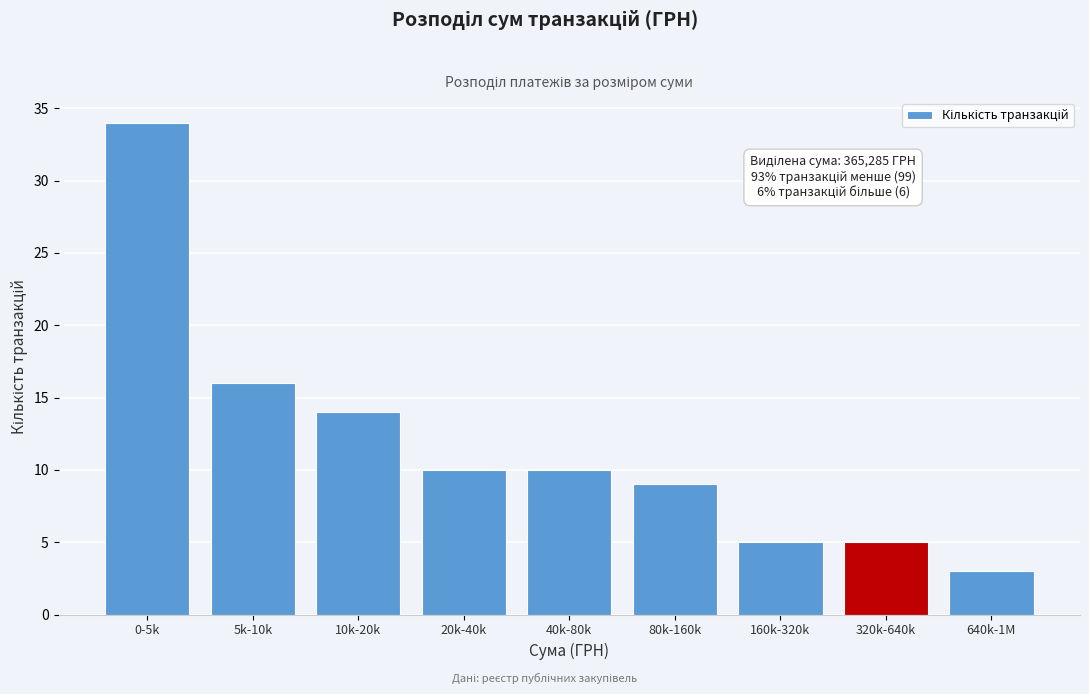

Reading right to left, extract all data points from this chart.

640k-1M=3	320k-640k=5	160k-320k=5	80k-160k=9	40k-80k=10	20k-40k=10	10k-20k=14	5k-10k=16	0-5k=34